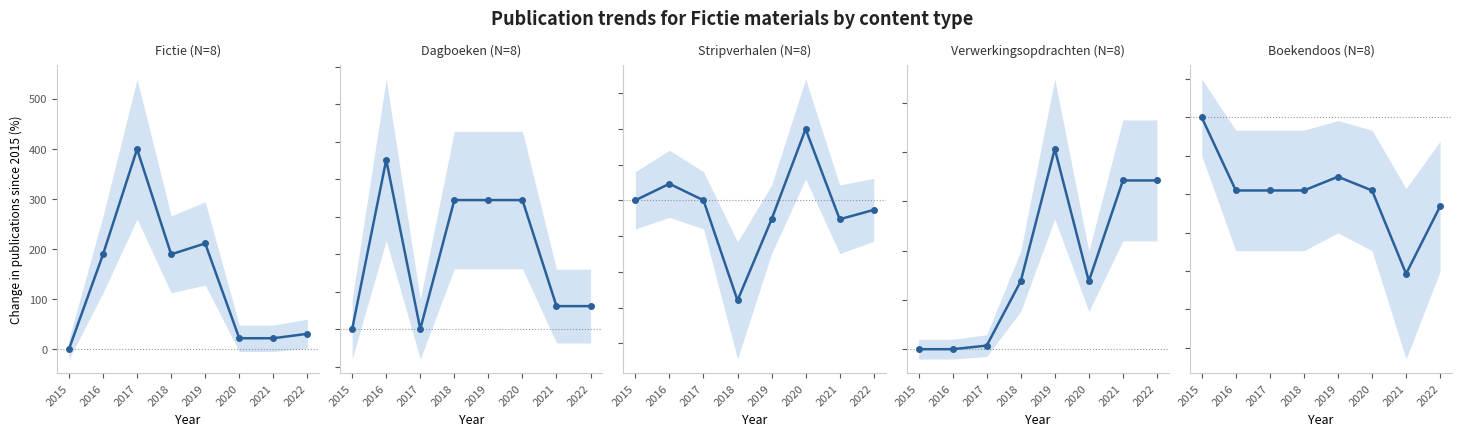

The value of Fictie at 2017 is 89.9. True or false?

False